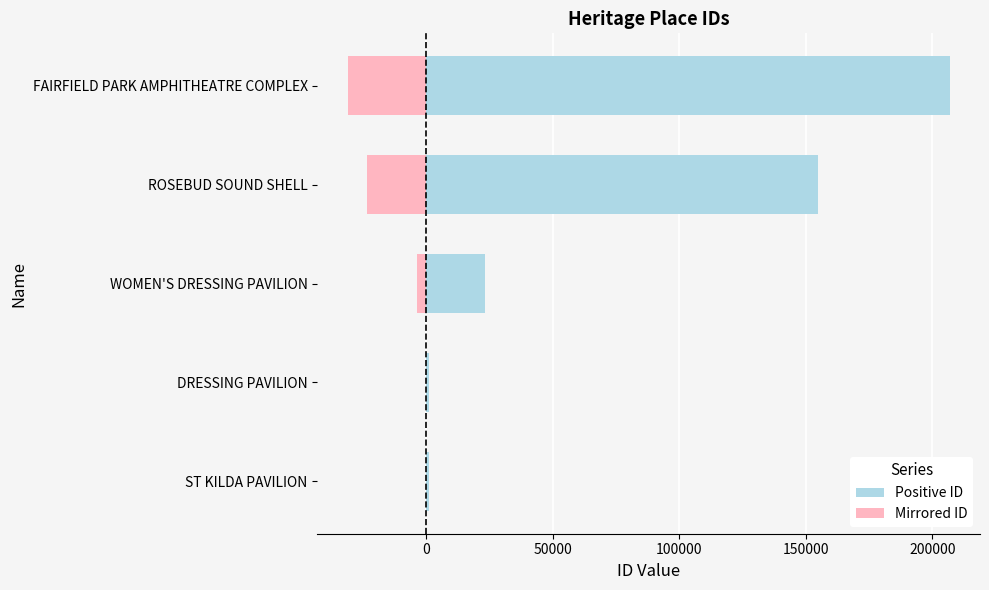

Reading left to right, transcribe all the data shown in this chart.

Positive ID: 1117.0	1229.0	23345.0	154866.0	206940.0
Mirrored ID: -167.5	-184.3	-3501.8	-23229.9	-31041.0